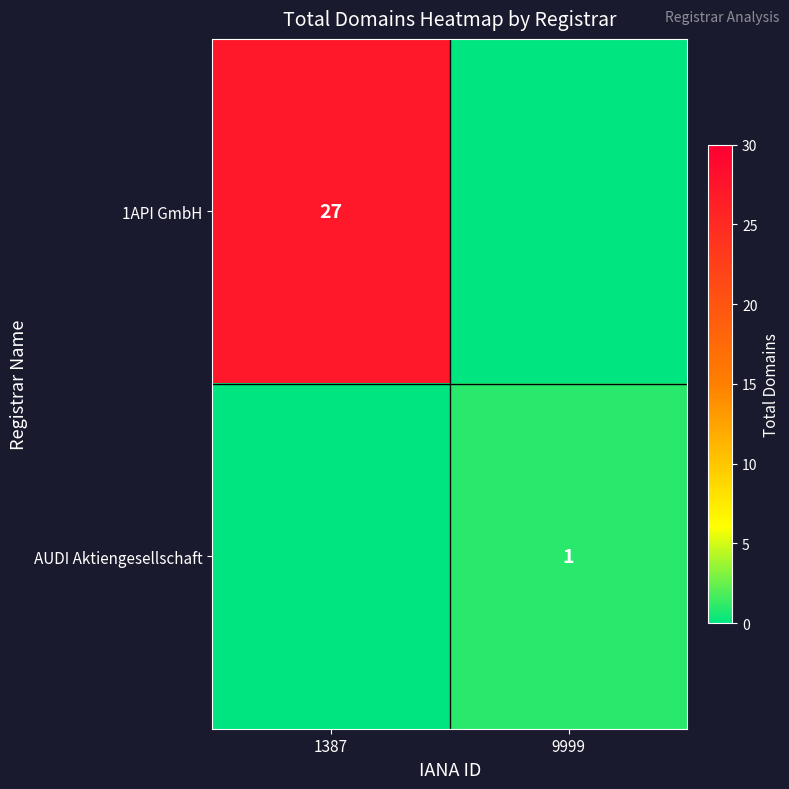

Is the value of 1API GmbH at 1387 greater than the value of AUDI Aktiengesellschaft at 9999?

Yes